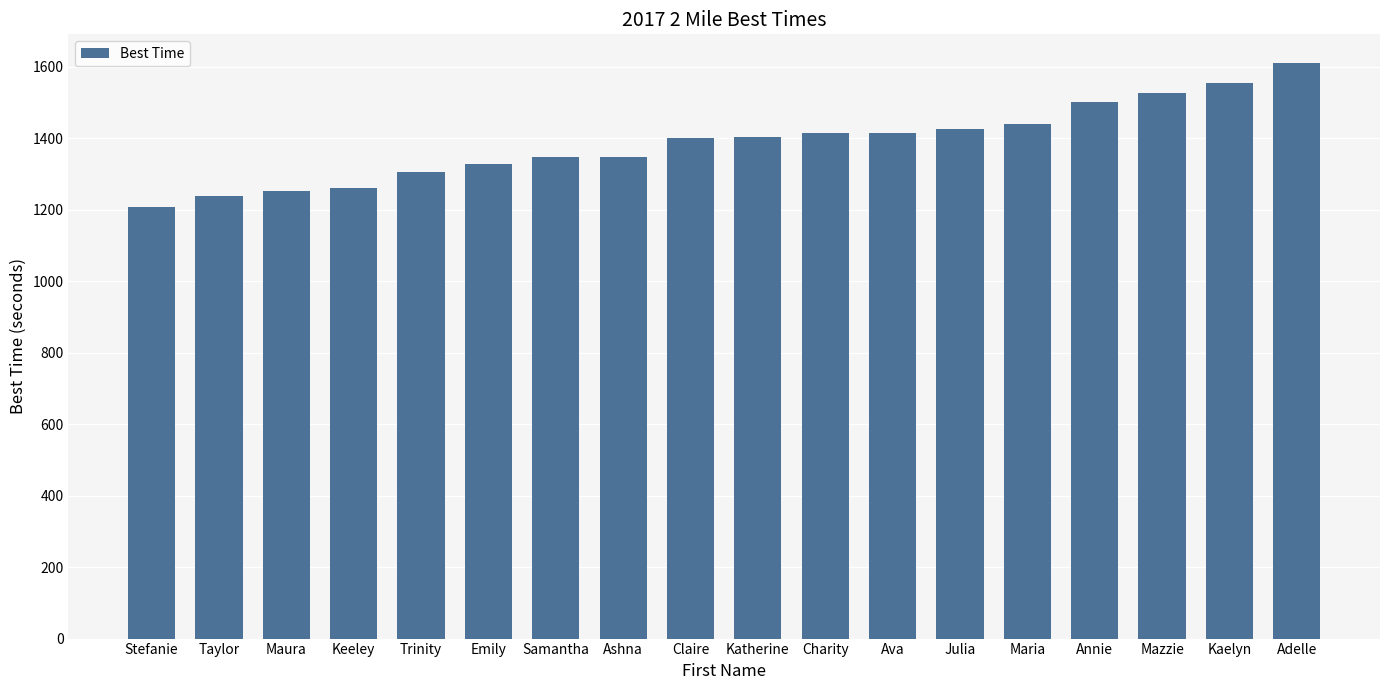

Where does the data first go above 1404?

Katherine